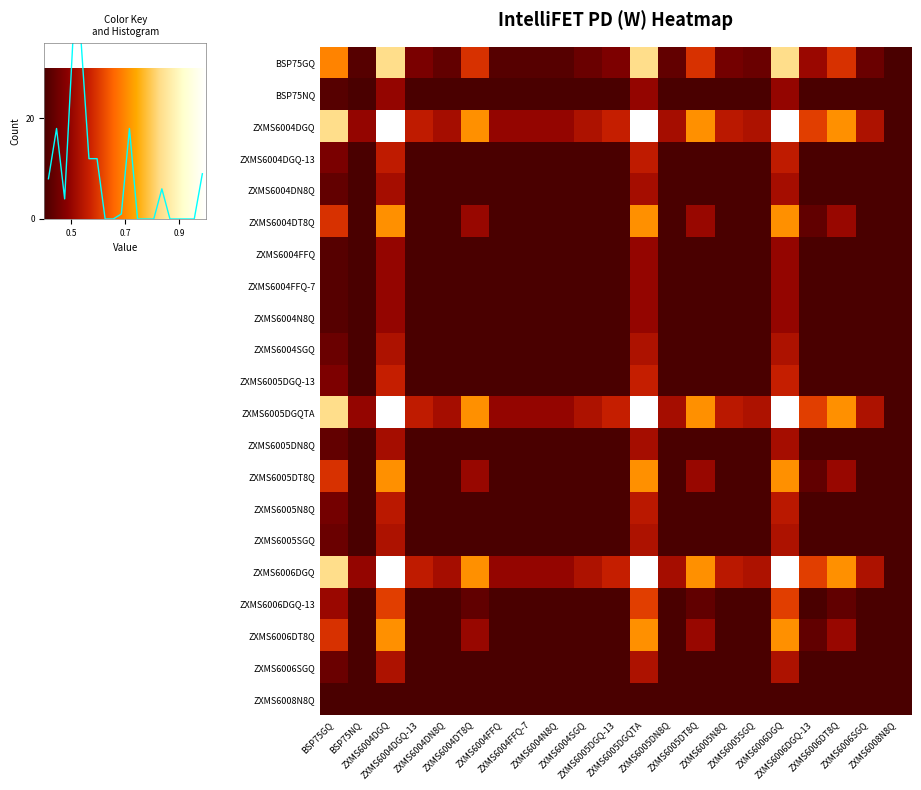

At which category is the sum across all series the highest?

ZXMS6004DGQ